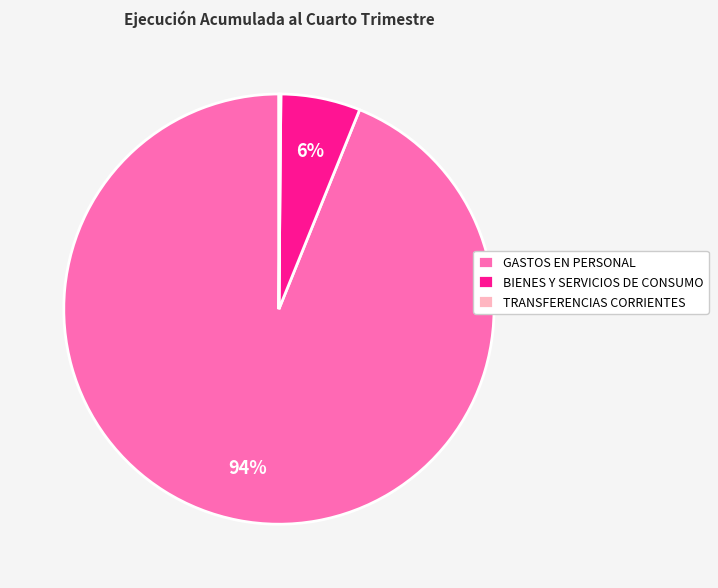

The GASTOS EN PERSONAL slice represents 94% of the pie. True or false?

True